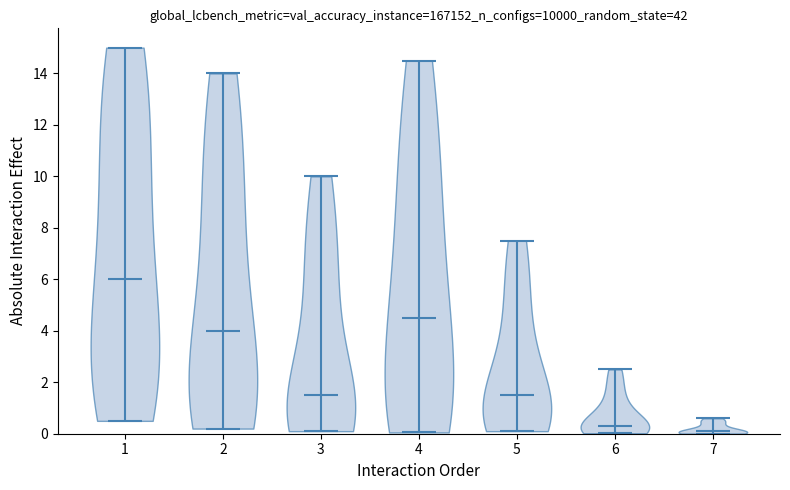

Reading left to right, read every violin against the y-axis: where its median line is, and the lowest and highest points it reaches. The values are not printed on the chart, so give them approximately, as read against the axis.

1: median line 6.0, lowest point 0.6, highest point 15.0
2: median line 4.0, lowest point 0.2, highest point 14.0
3: median line 1.6, lowest point 0.2, highest point 10.0
4: median line 4.6, lowest point 0.0, highest point 14.6
5: median line 1.6, lowest point 0.2, highest point 7.6
6: median line 0.4, lowest point 0.0, highest point 2.6
7: median line 0.2, lowest point 0.0, highest point 0.6